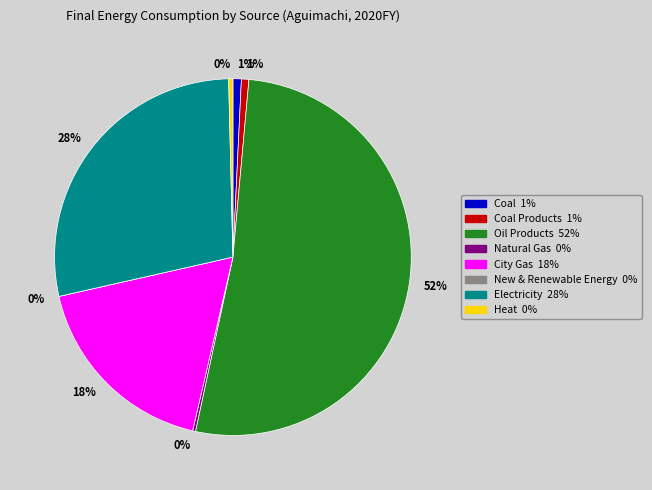

To the nearest percent, what is the difference between the Natural Gas and Electricity slice percentages?

28%